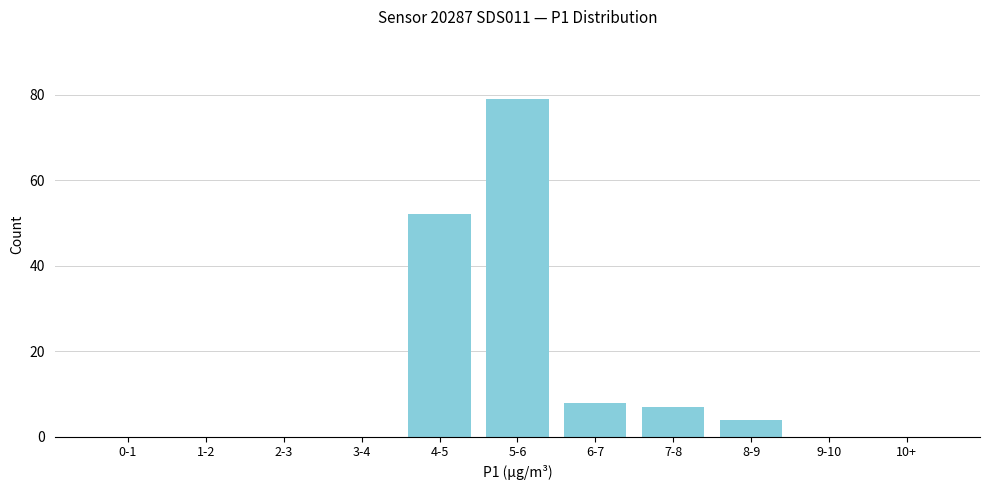

Reading left to right, transcribe all the data shown in this chart.

0-1=0	1-2=0	2-3=0	3-4=0	4-5=52	5-6=79	6-7=8	7-8=7	8-9=4	9-10=0	10+=0